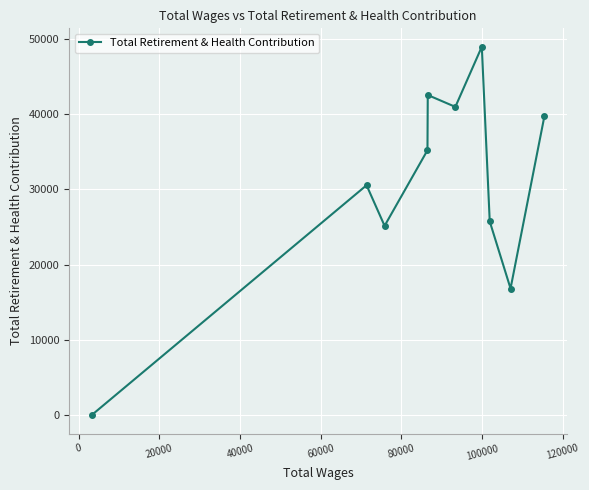

What is the difference between the maximum and minimum values?

48928